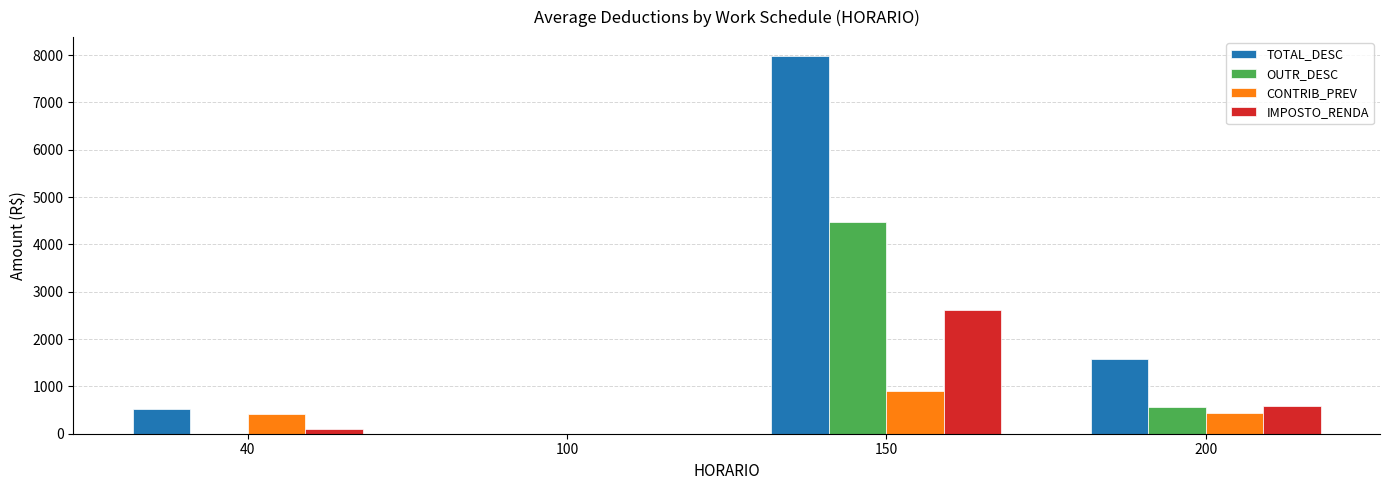

Which series has the largest total across all categories?

TOTAL_DESC